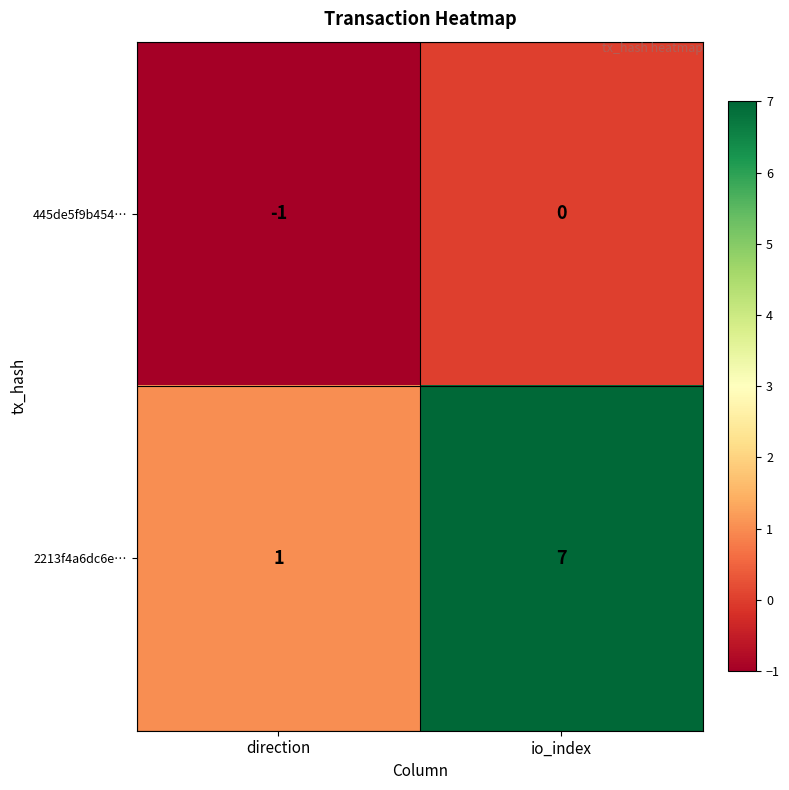

Which series changed the most between direction and io_index?

2213f4a6dc6e…